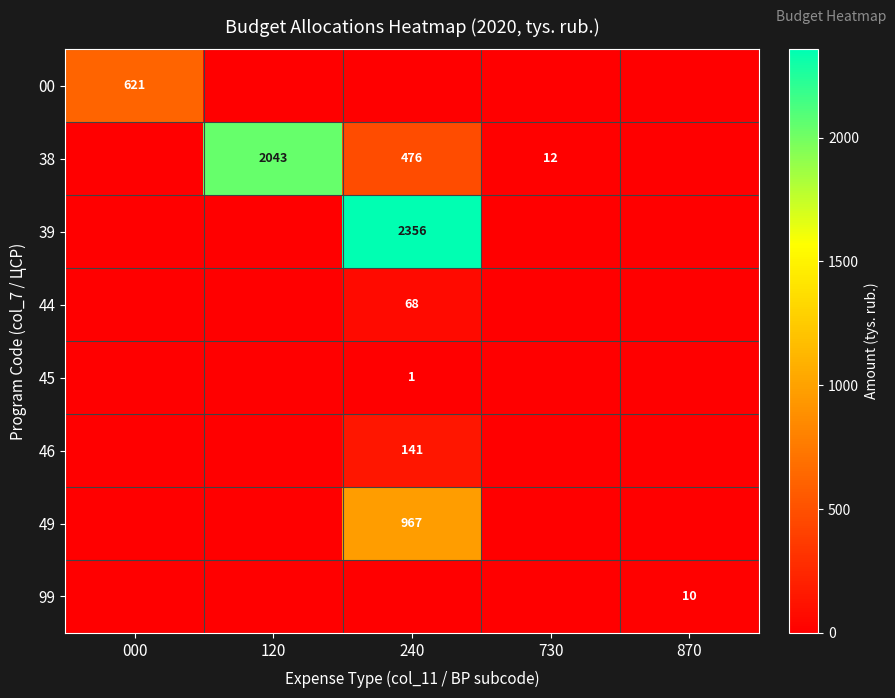

True or false: 99 has a value of 10 at 870.

True